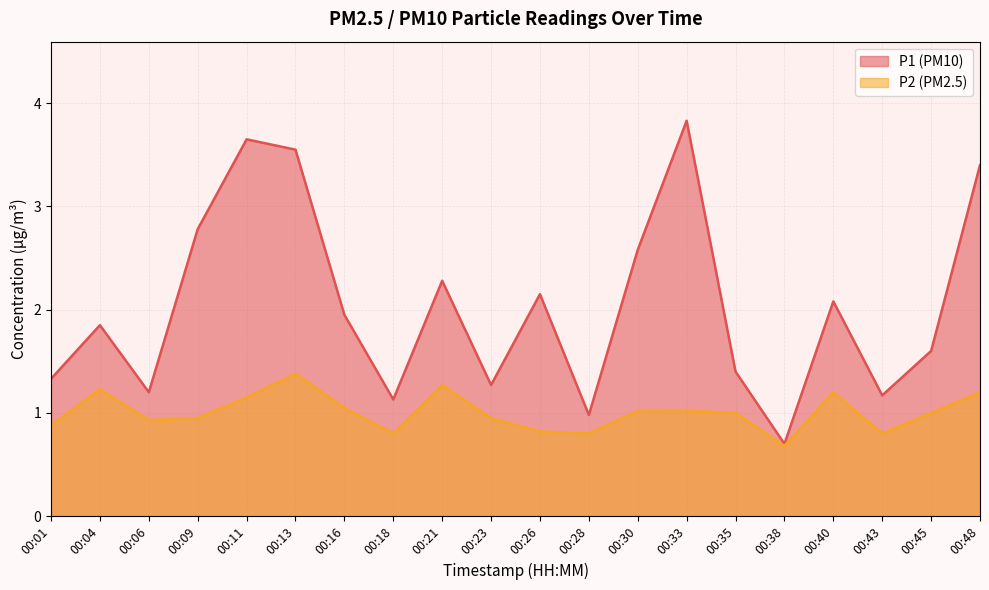

How many lines are shown in the chart?

2